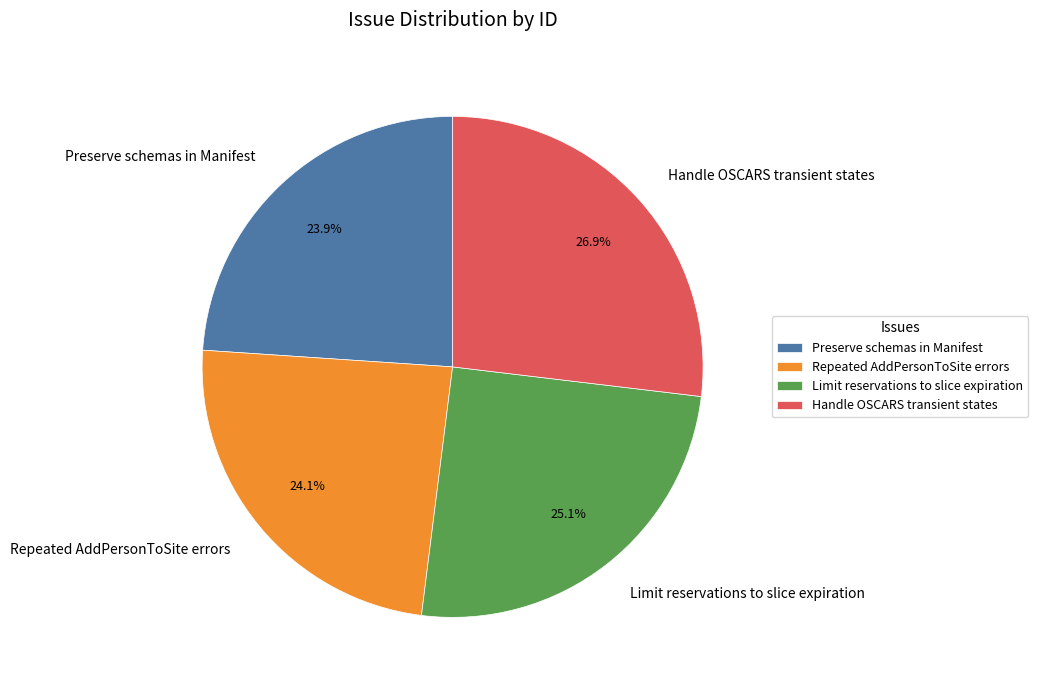

True or false: Preserve schemas in Manifest accounts for 24% of the total.

True